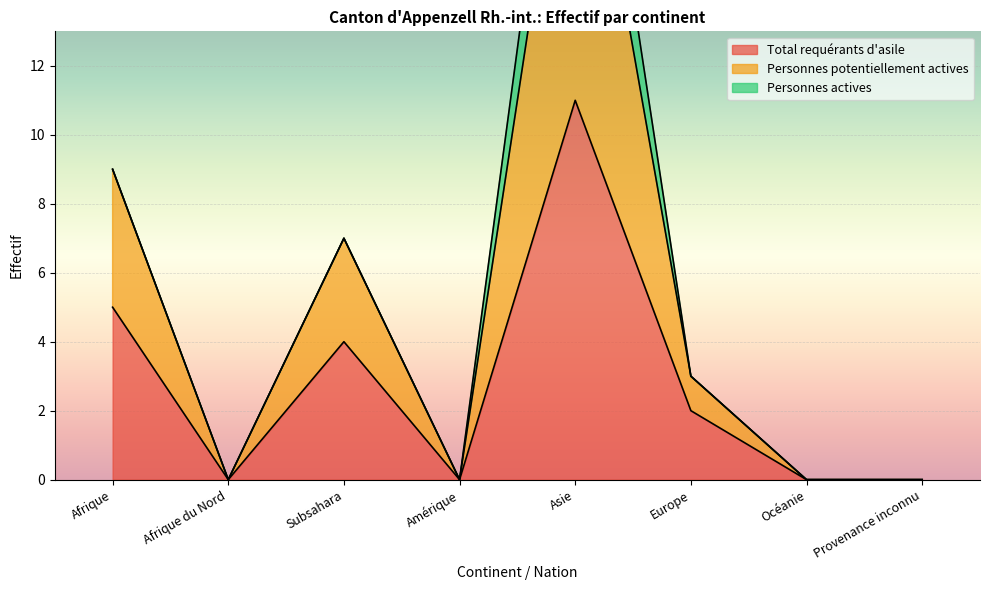

What is the label of the 2nd point from the right?

Océanie